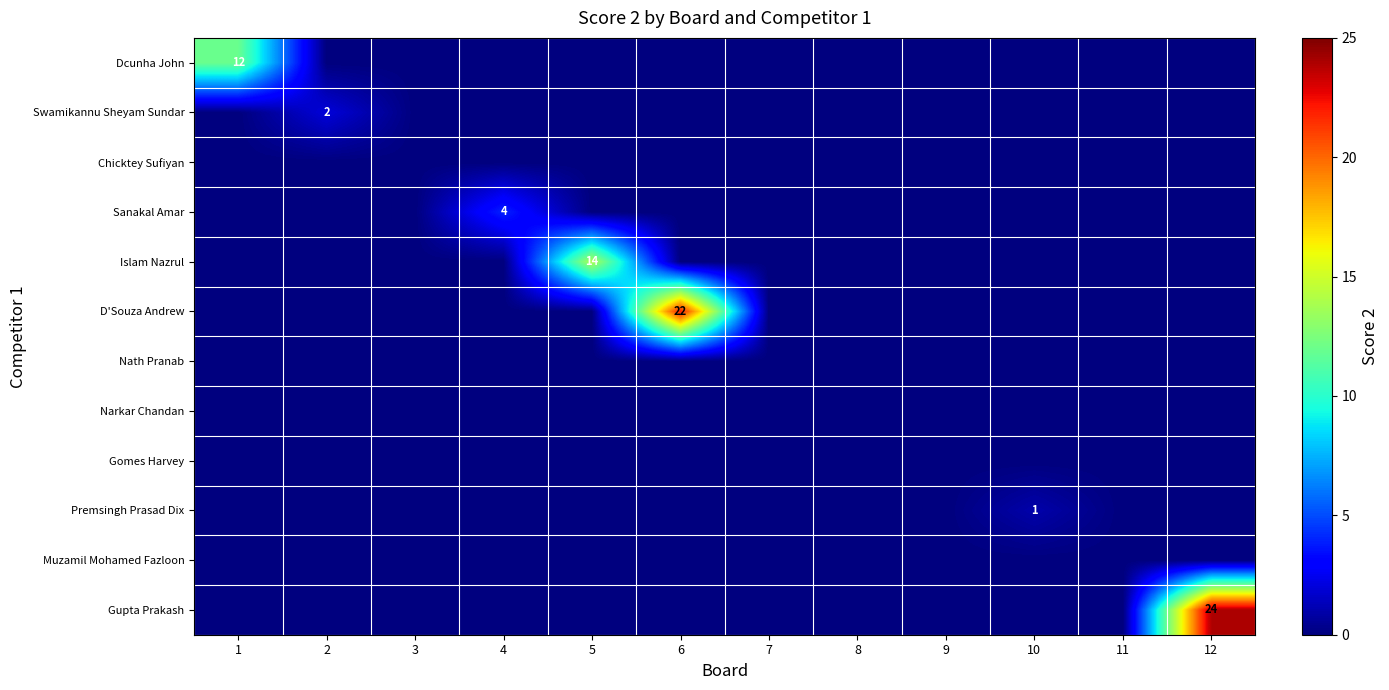

What is the difference between the highest and lowest values at 4?

4